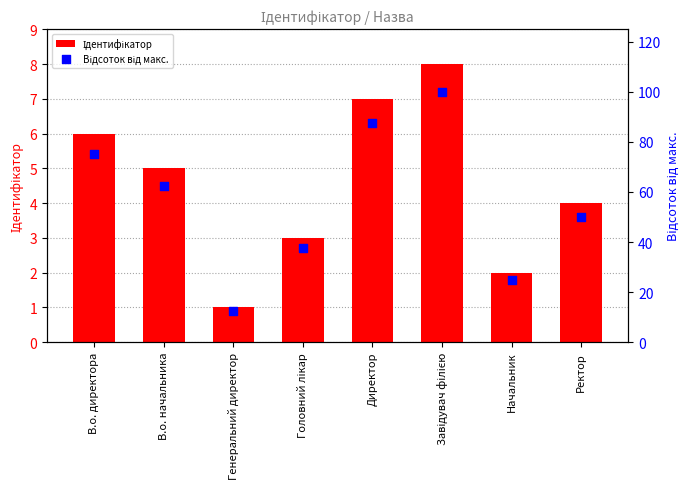

What is the total value across all series at Головний лікар?

40.5